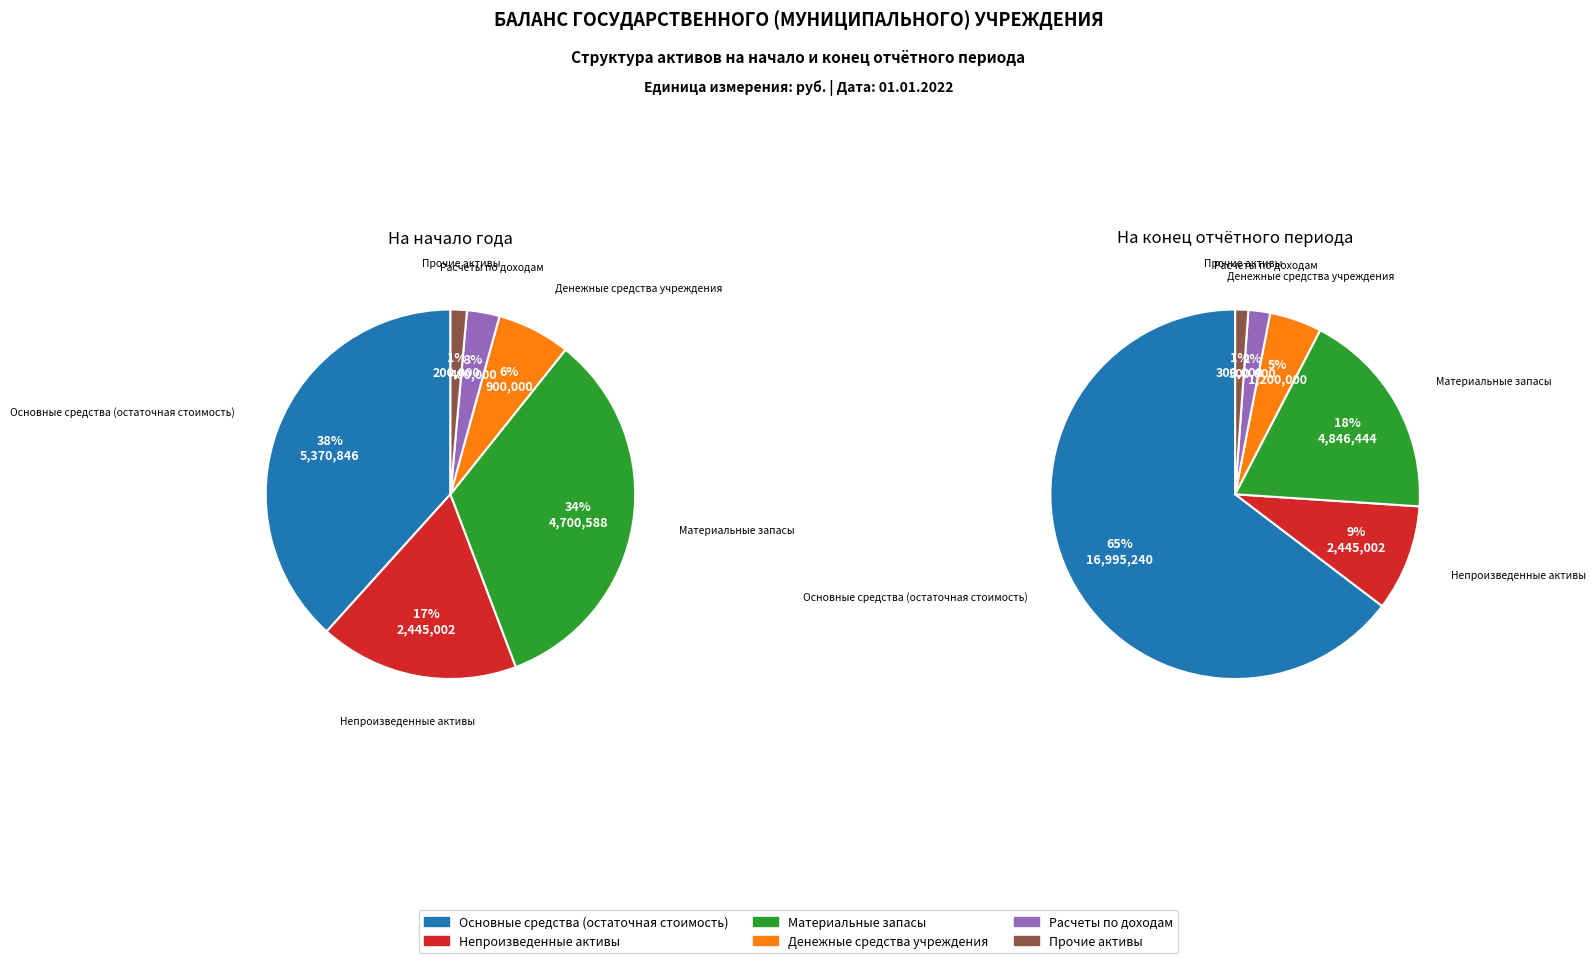

To the nearest percent, what is the difference between the Основные средства (остаточная стоимость) and Расчеты по доходам slice percentages?

63%